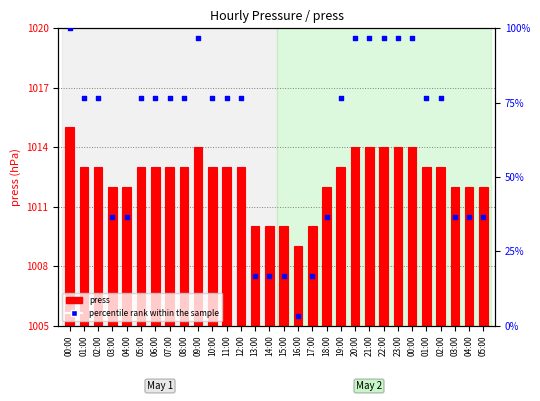

Which series has the widest spread of Y values?

percentile rank within the sample